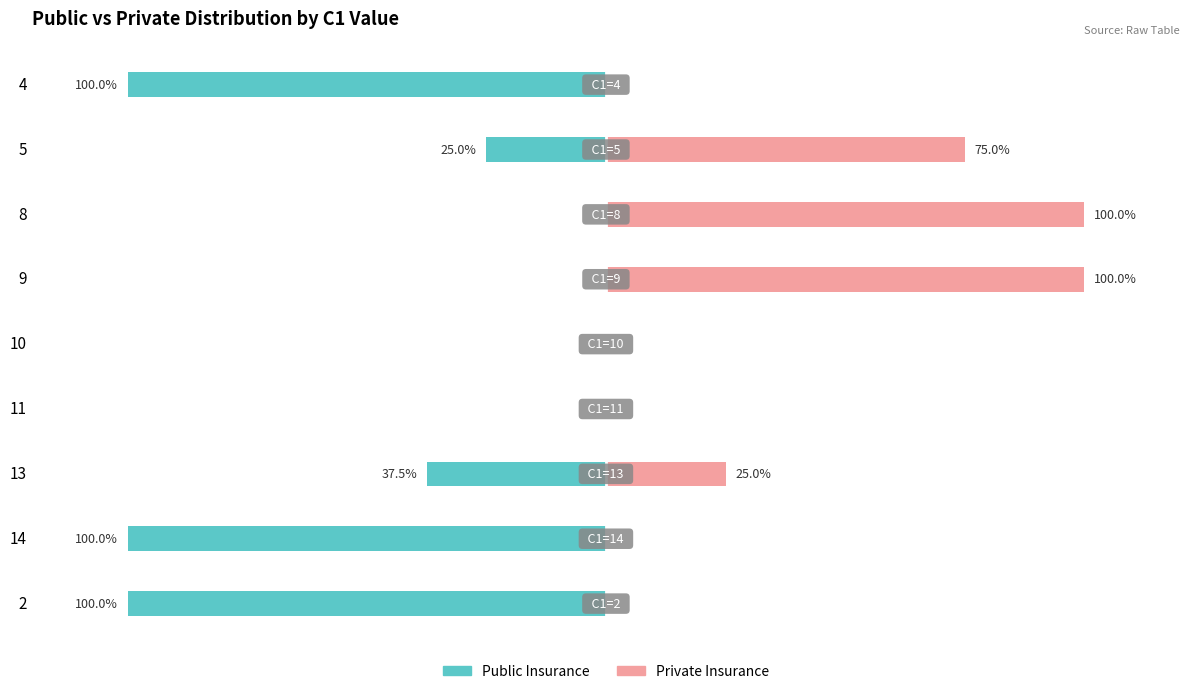

What is the minimum value shown in the chart?

-100.0